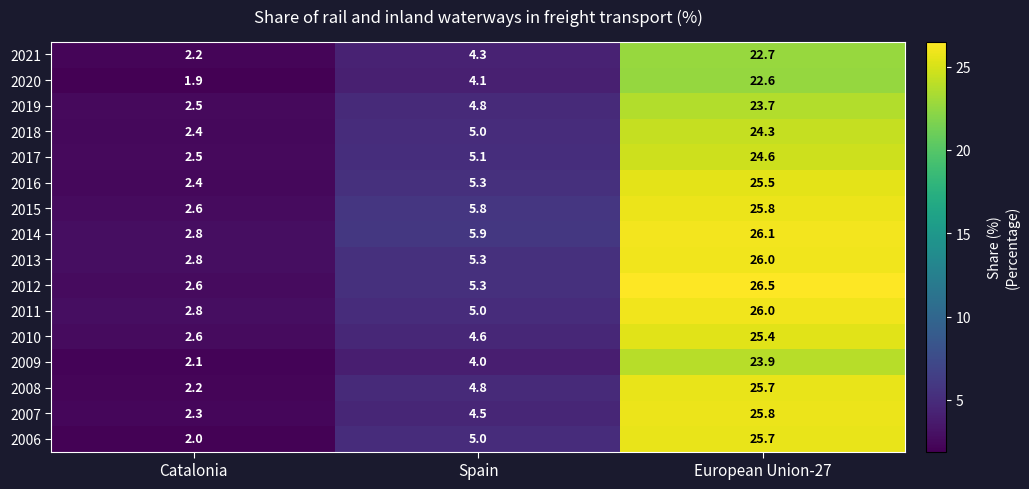

What is the difference between the maximum and minimum values in the 2006 series?

23.7